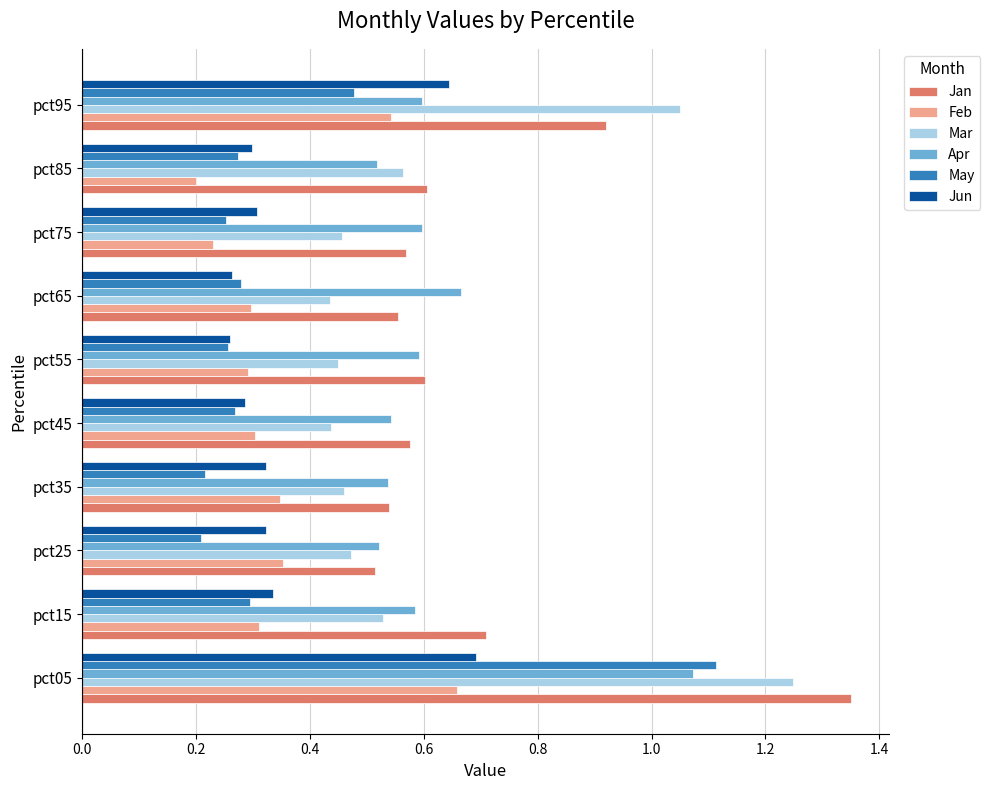

Between pct15 and pct35, which series saw the biggest shift?

Jan